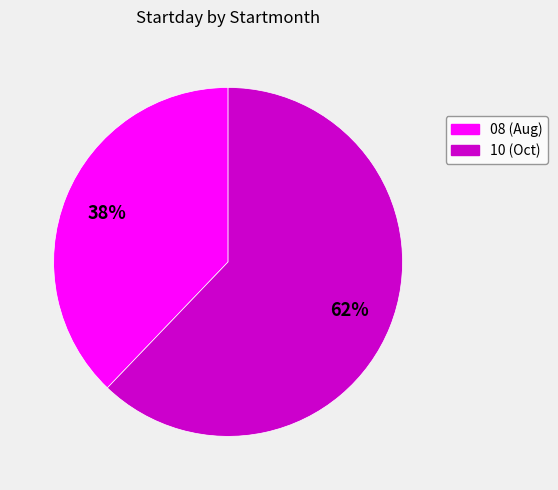

To the nearest percent, what is the average slice percentage?

50%